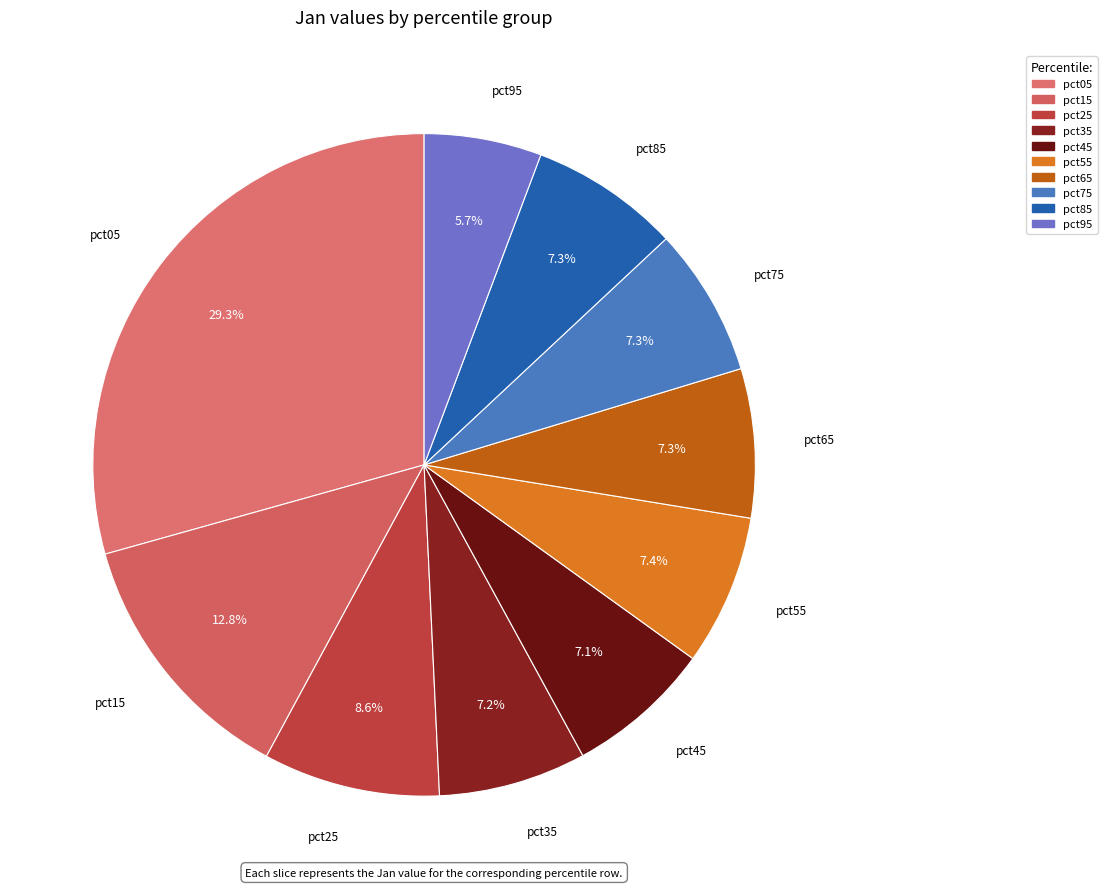

Is there a majority slice in this chart?

No